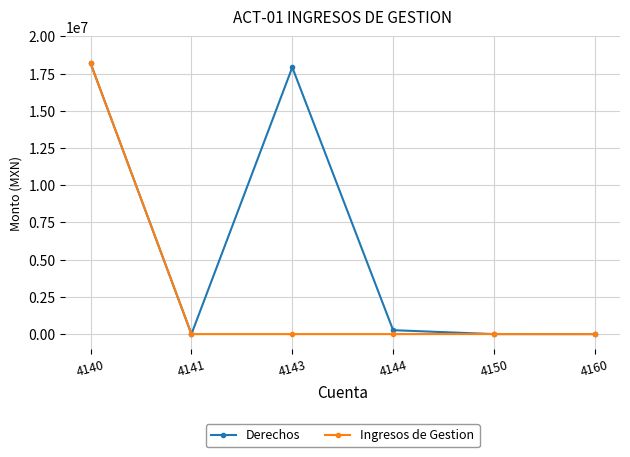

How many lines are shown in the chart?

2